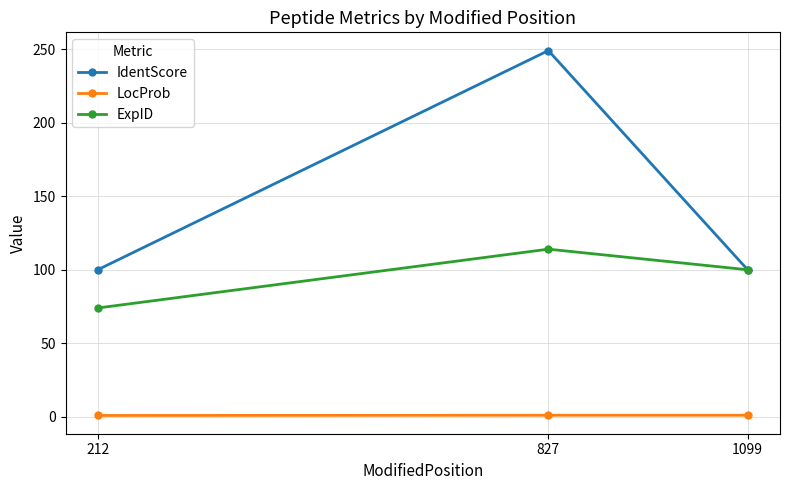

How many lines are shown in the chart?

3